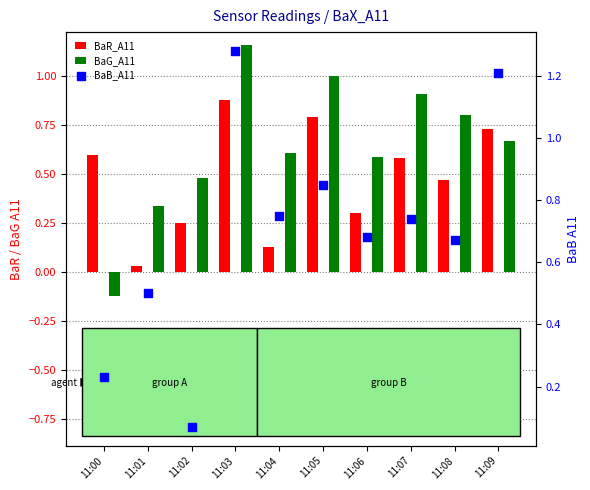

At which category is the sum across all series the highest?

11:03